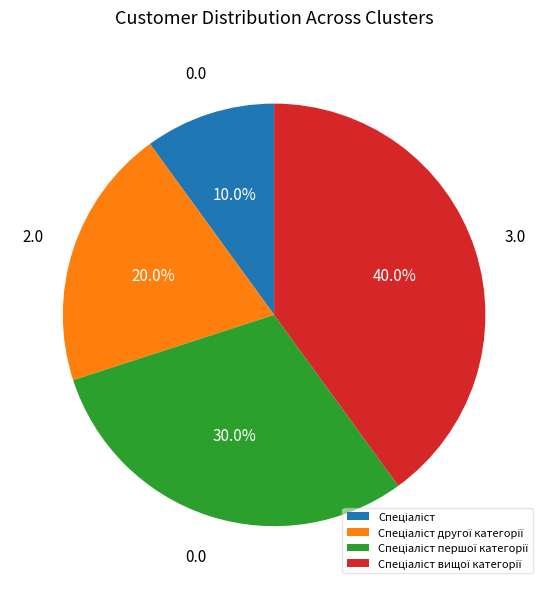

Does any single category account for the majority?

No